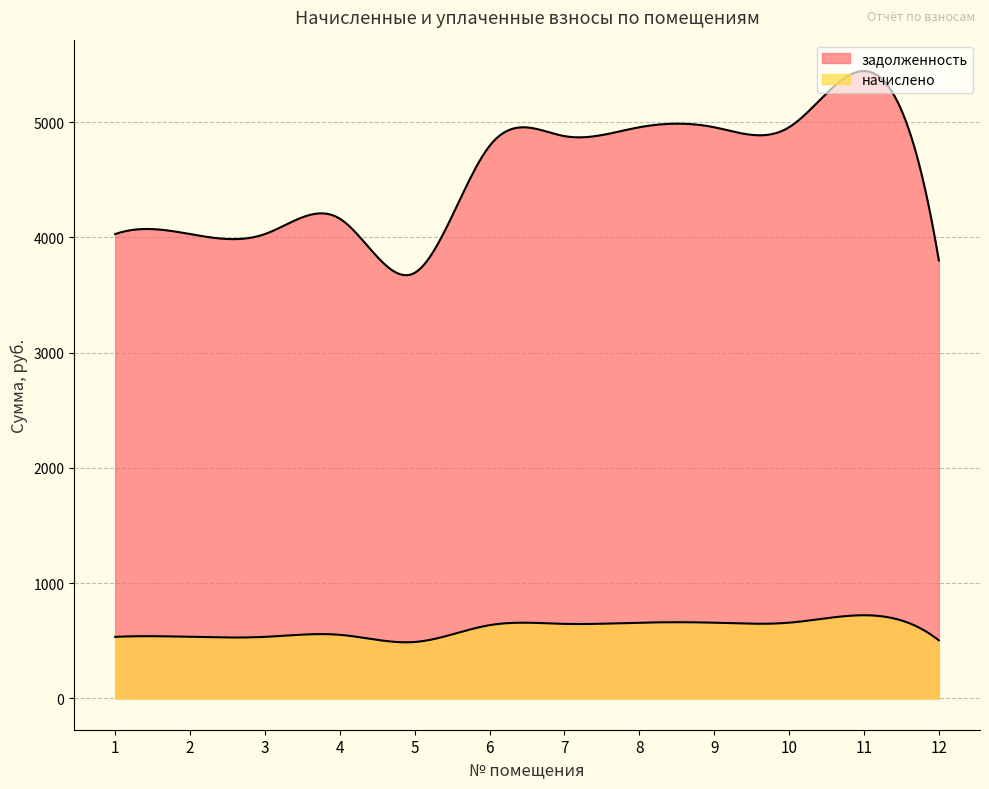

What is the difference between the highest and lowest values at 9?

4299.7